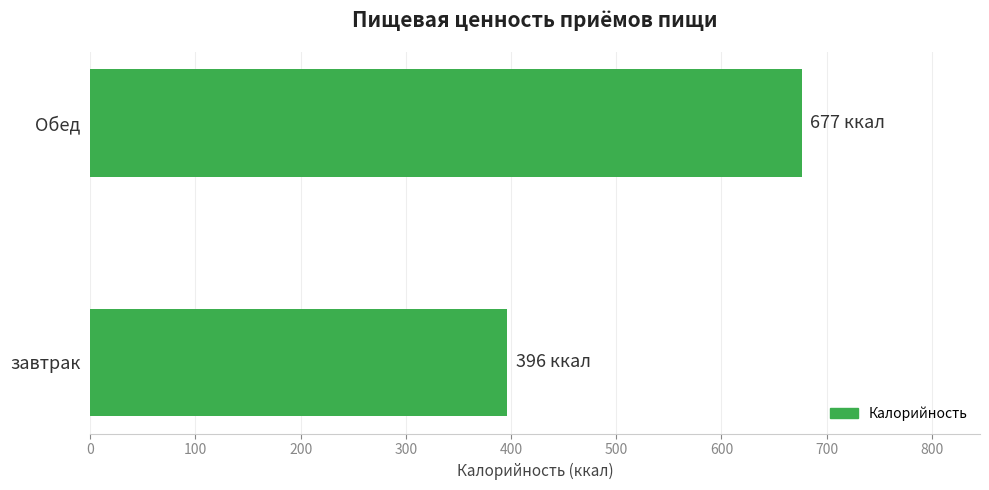

The chart shows a value of 381.1 at Обед. True or false?

False